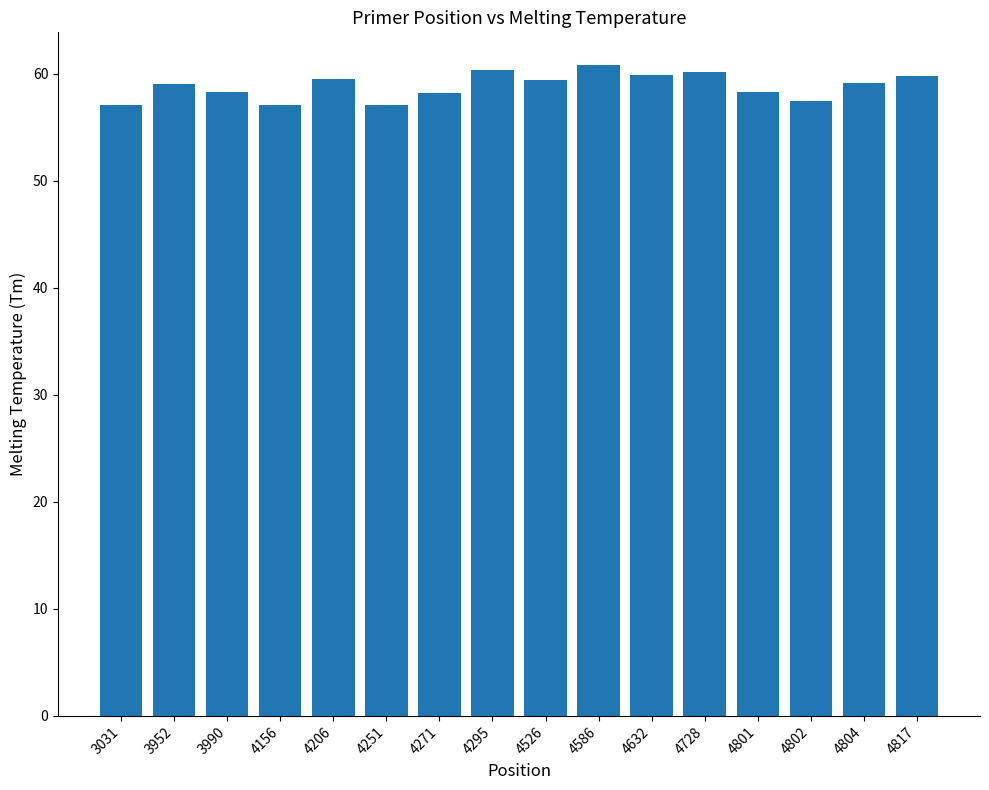

The value at 4271 is 58.2. True or false?

True